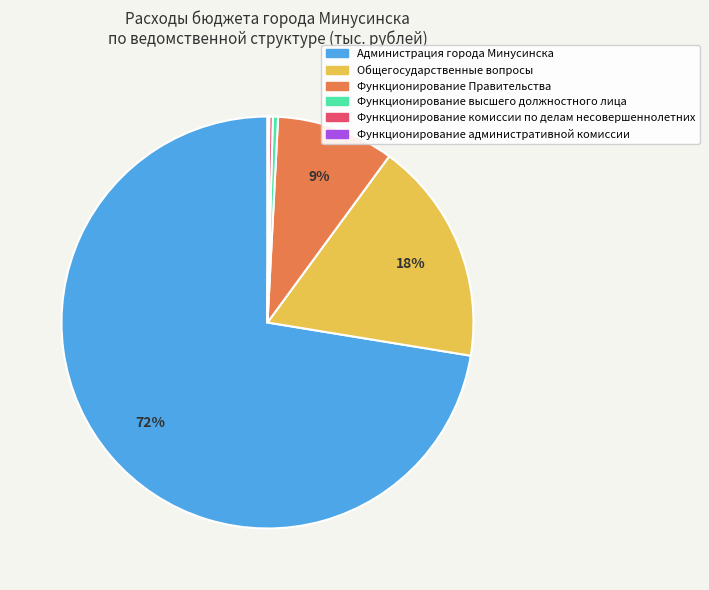

Which category has the biggest portion of the pie?

Администрация города Минусинска